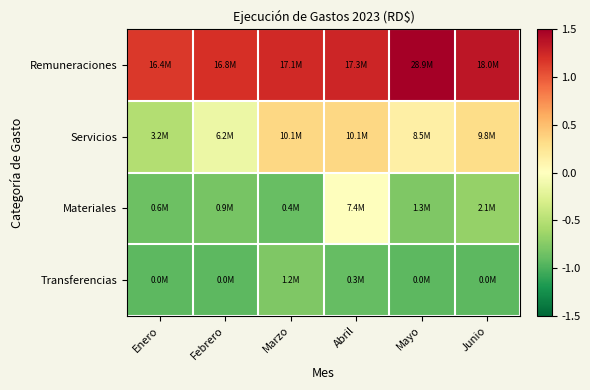

At which category does the chart reach its minimum across all series?

Enero